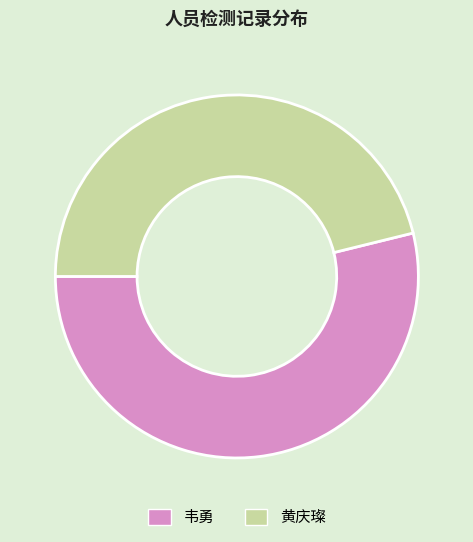

What is the largest slice in the pie chart?

韦勇